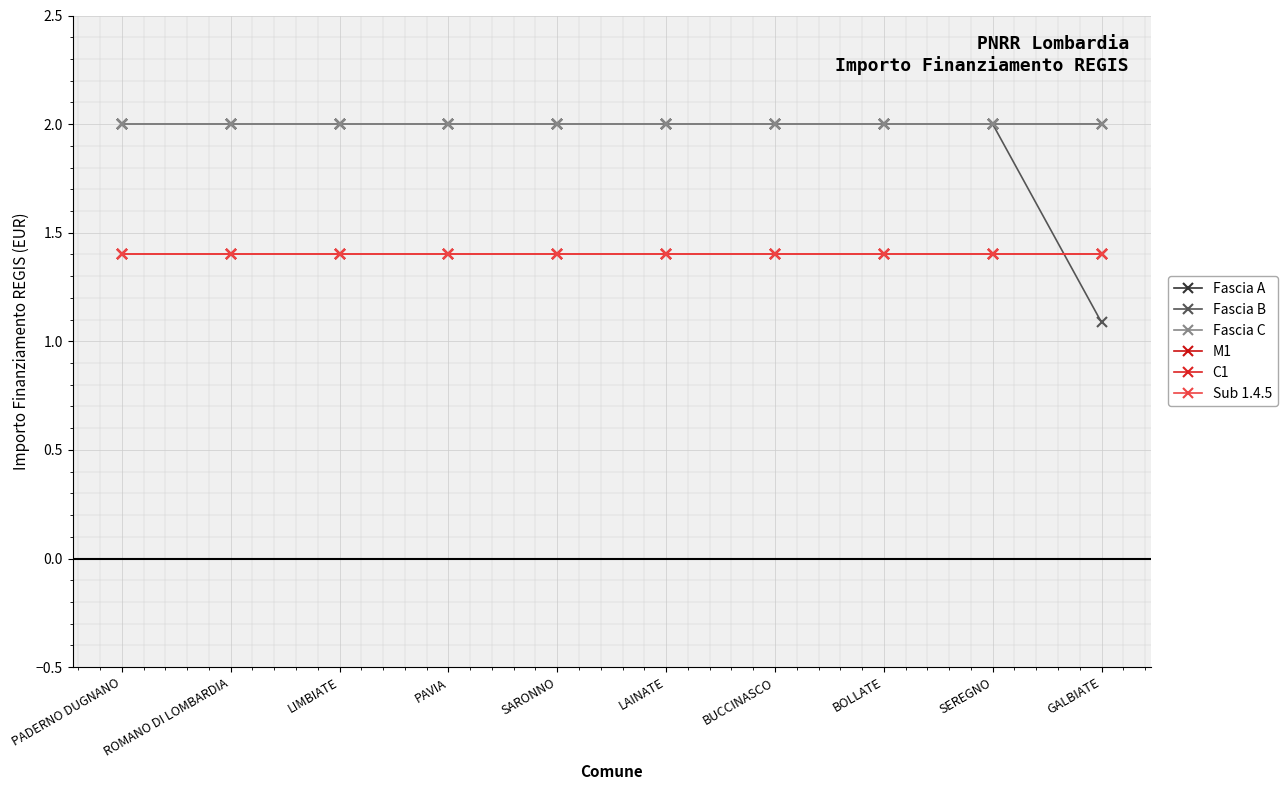

What position from the left is PADERNO DUGNANO?

1